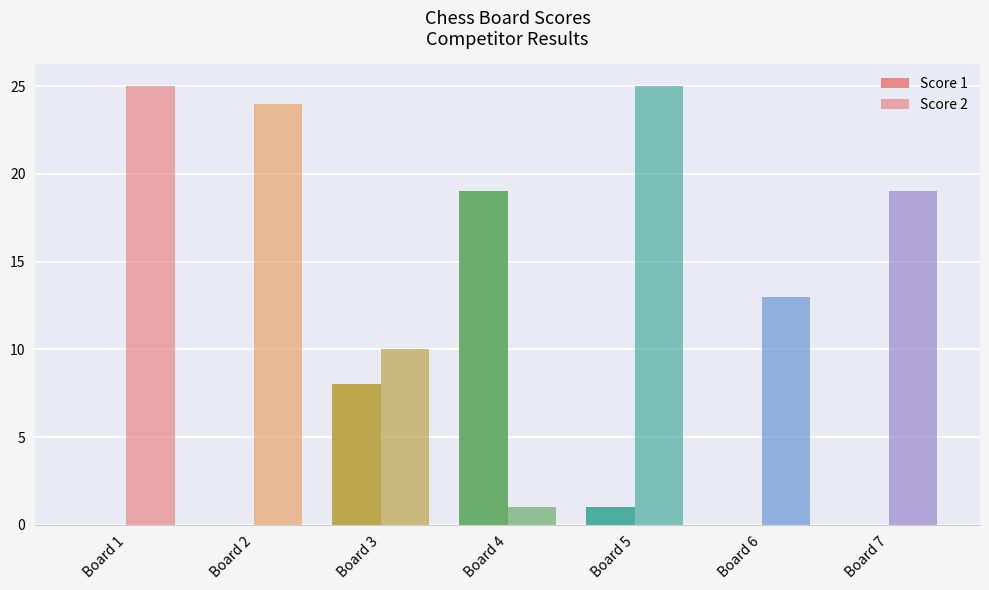

Are the bars horizontal?

No